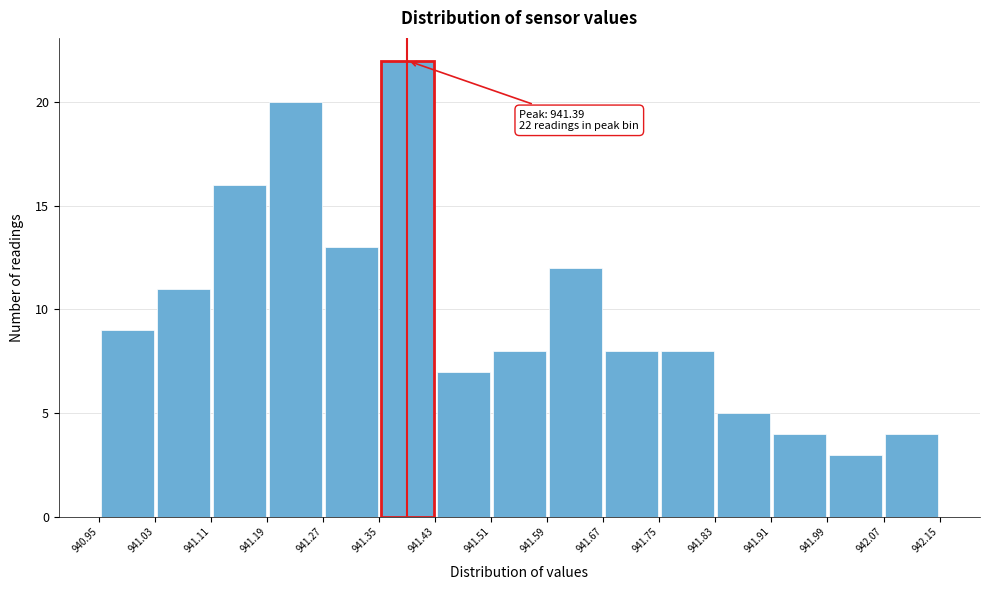

Over which range of the x-axis is the bar tallest?

941.35 to 941.43